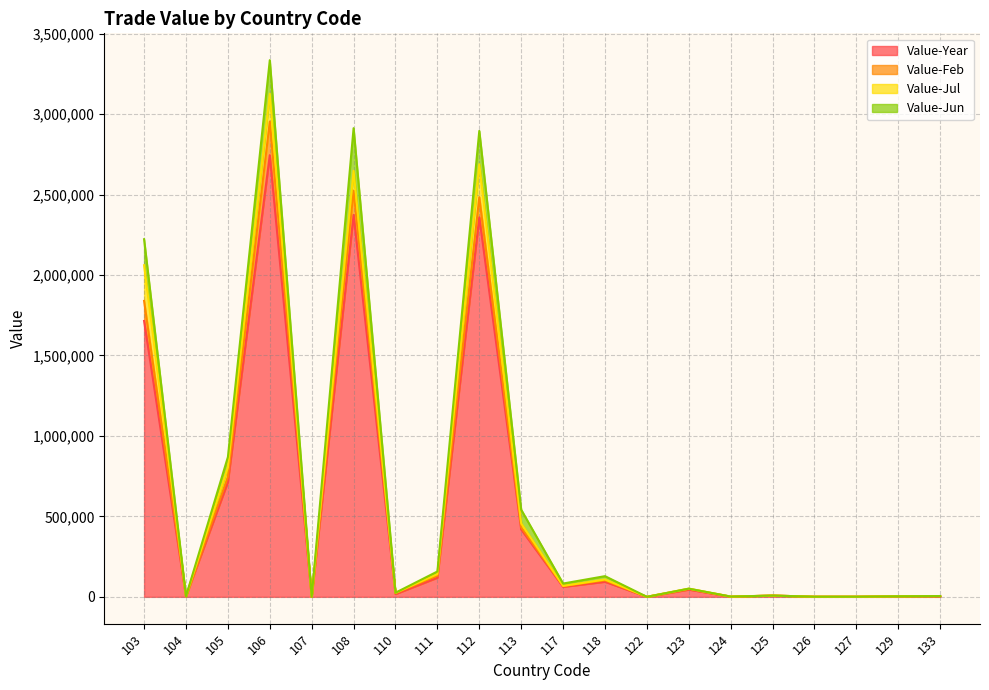

What is the difference between the maximum and minimum values in the Value-Feb series?

2953391